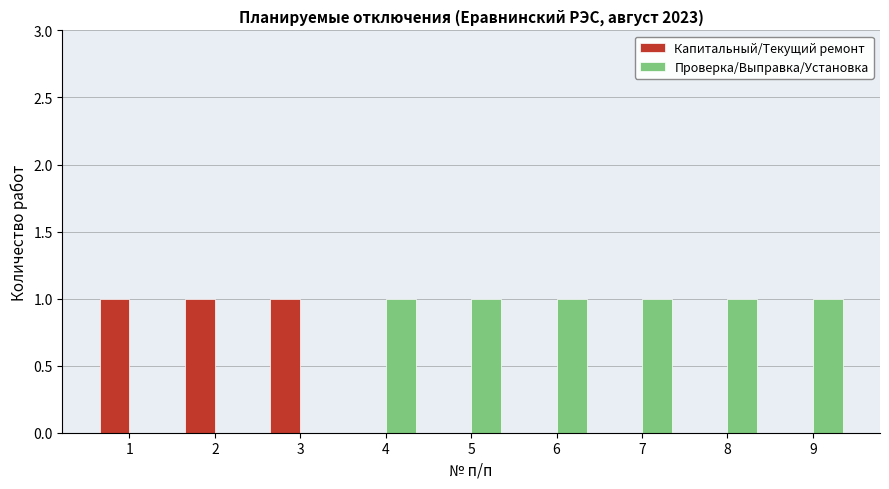

True or false: Проверка/Выправка/Установка has a value of 1 at 4.

True